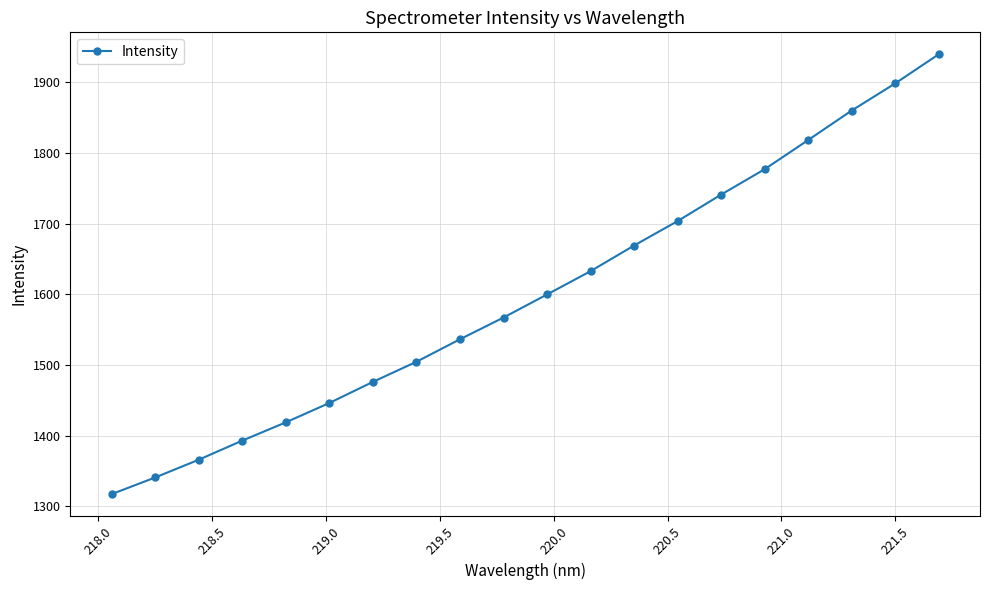

How many series are shown in this chart?

1